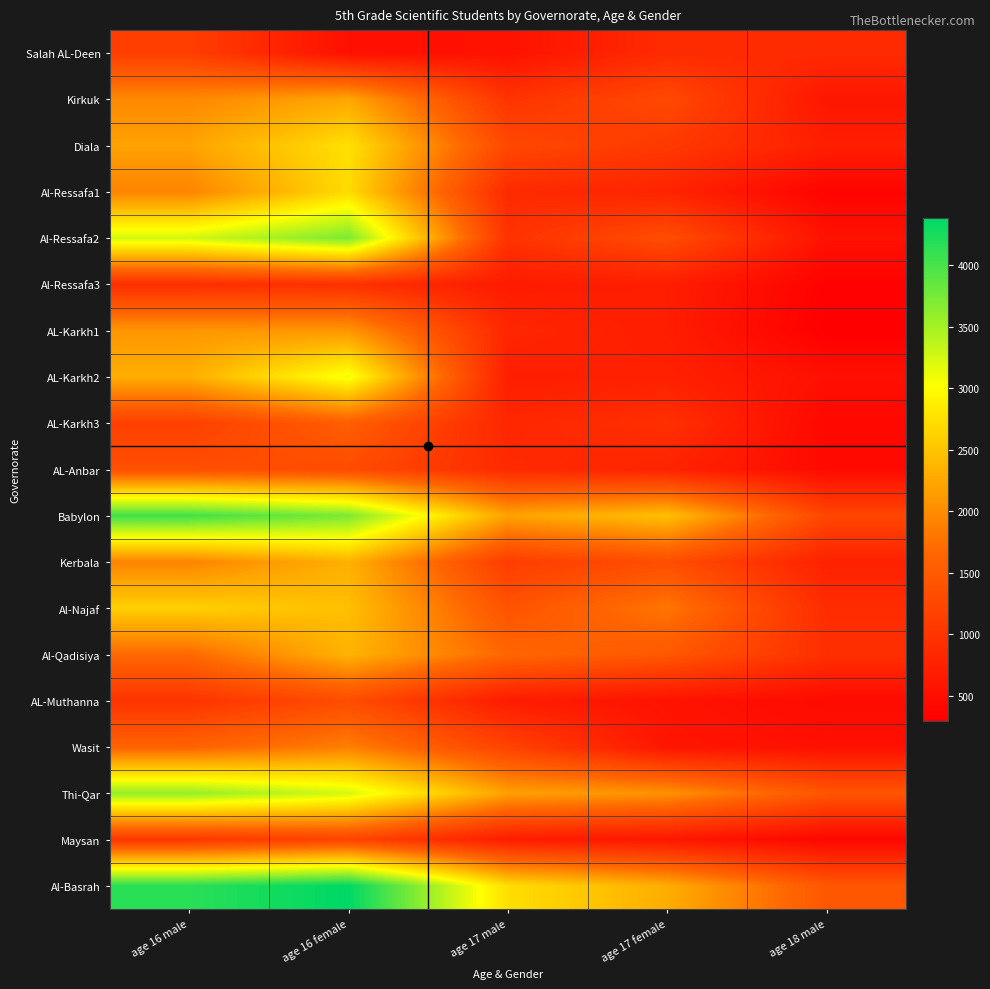

Which category has the lowest value across all series?

age 18 male